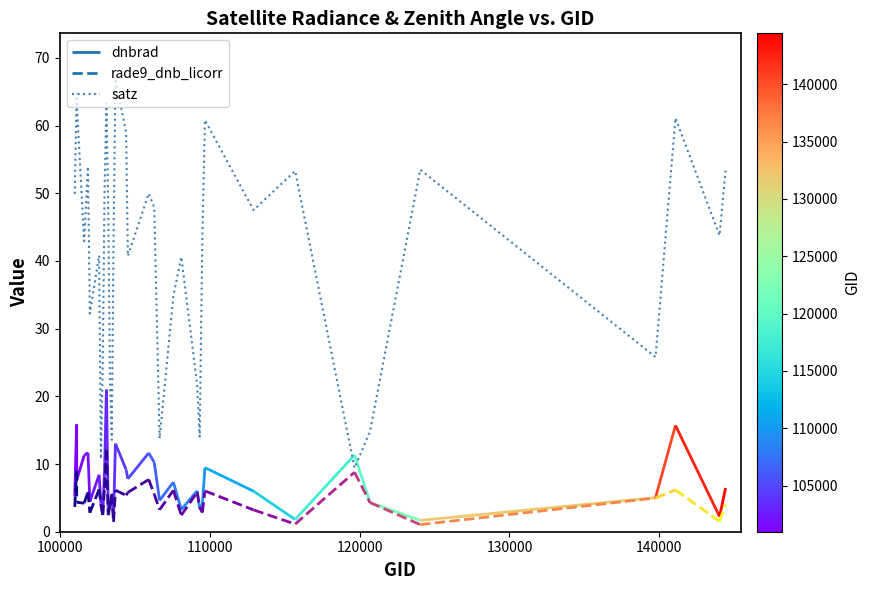

True or false: there are more than 1 points higher than both neighbors.

True